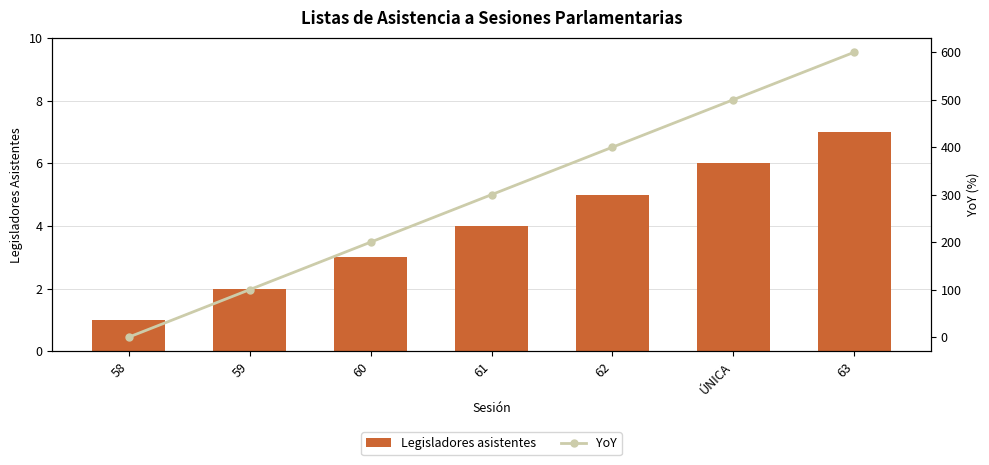

Is it true that Legisladores asistentes equals 2.3 at 63?

False